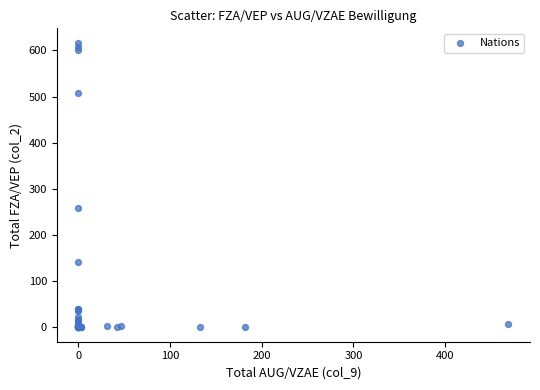

What Y value in the scatter plot is closest to 308?

258